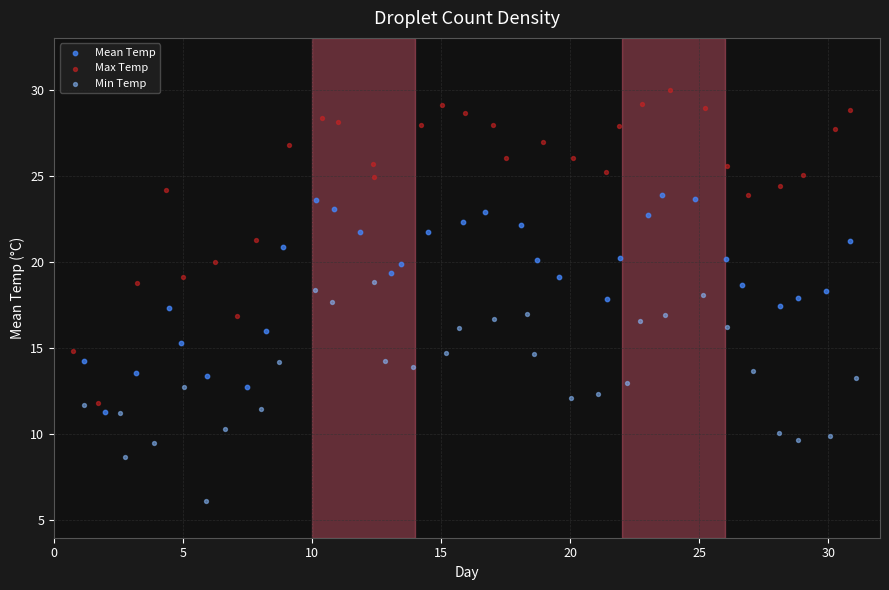

Which series has the widest spread of Y values?

Max Temp